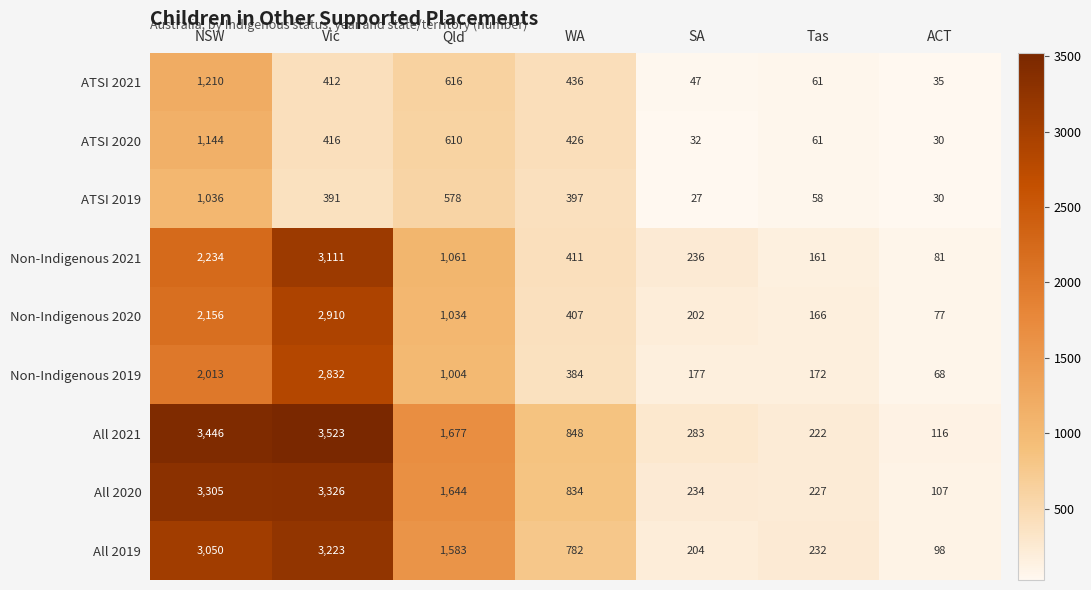

How many distinct data groups are displayed?

9